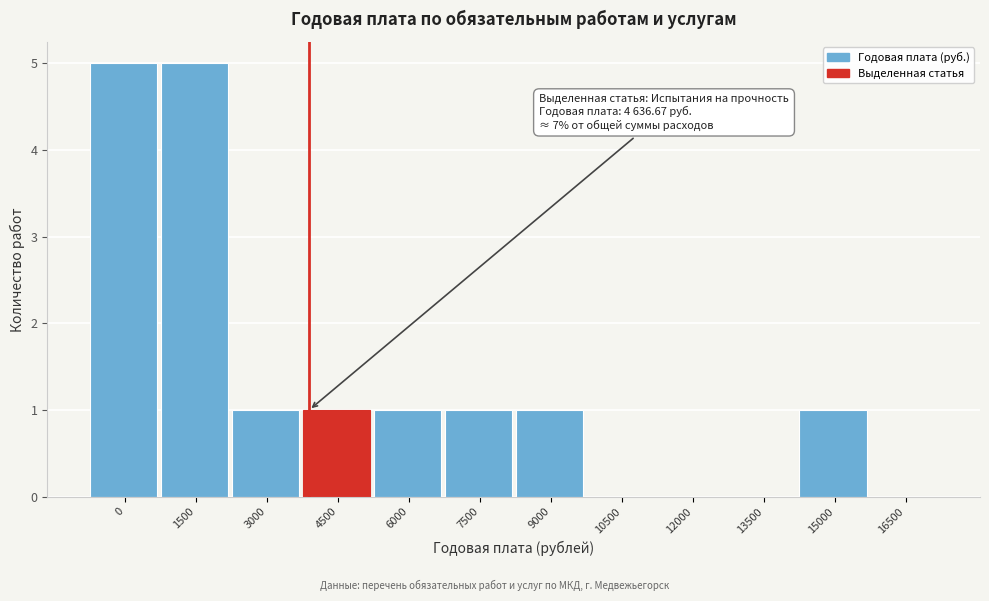

Reading left to right, list all the values displayed in this chart.

0=5	1500=5	3000=1	4500=1	6000=1	7500=1	9000=1	10500=0	12000=0	13500=0	15000=1	16500=0